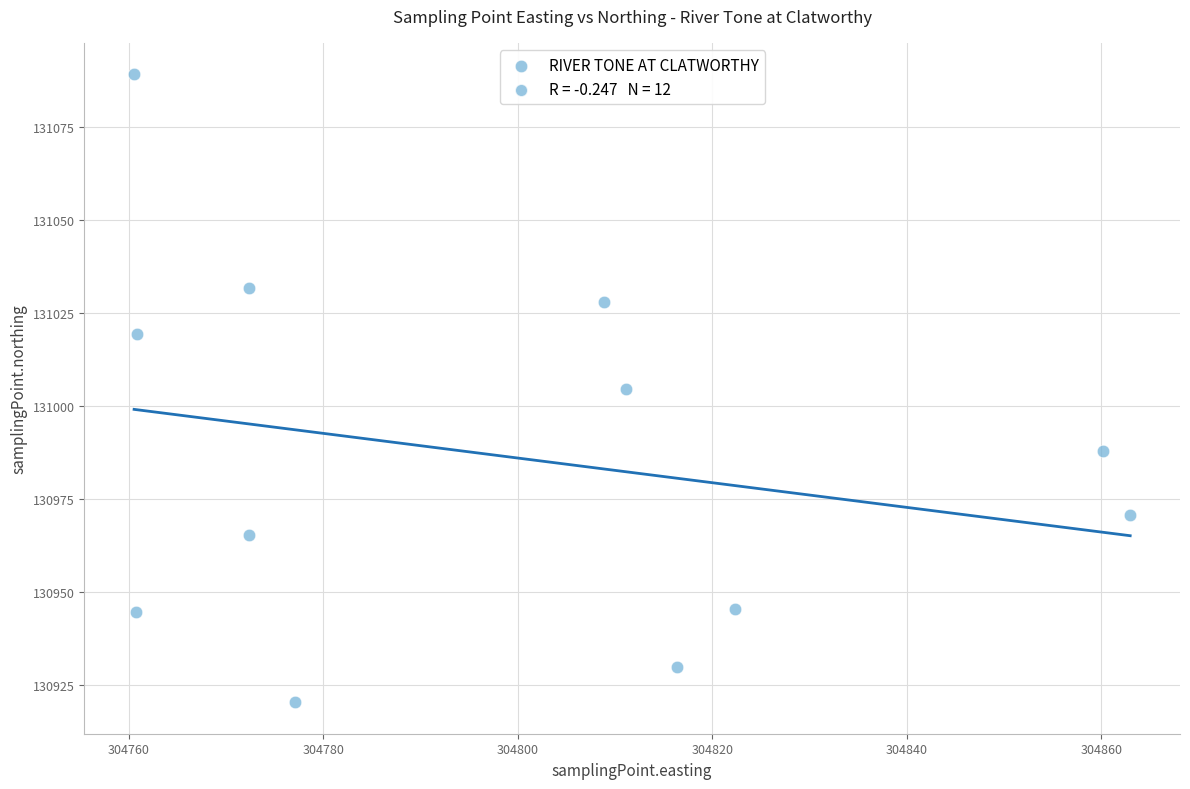

What is the average Y value?

130986.4